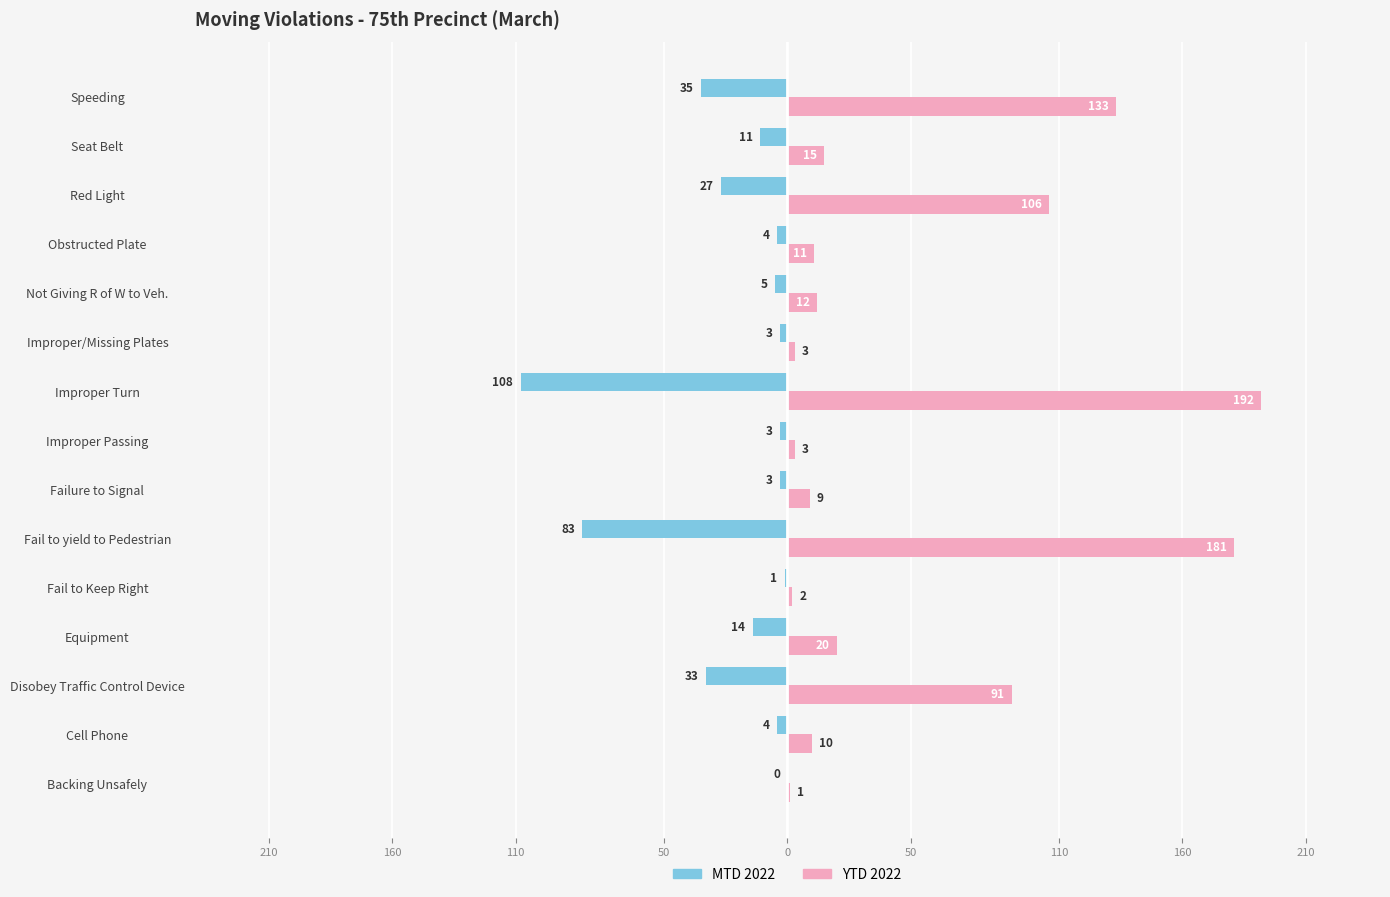

What are all the series names shown in the legend?

MTD 2022, YTD 2022